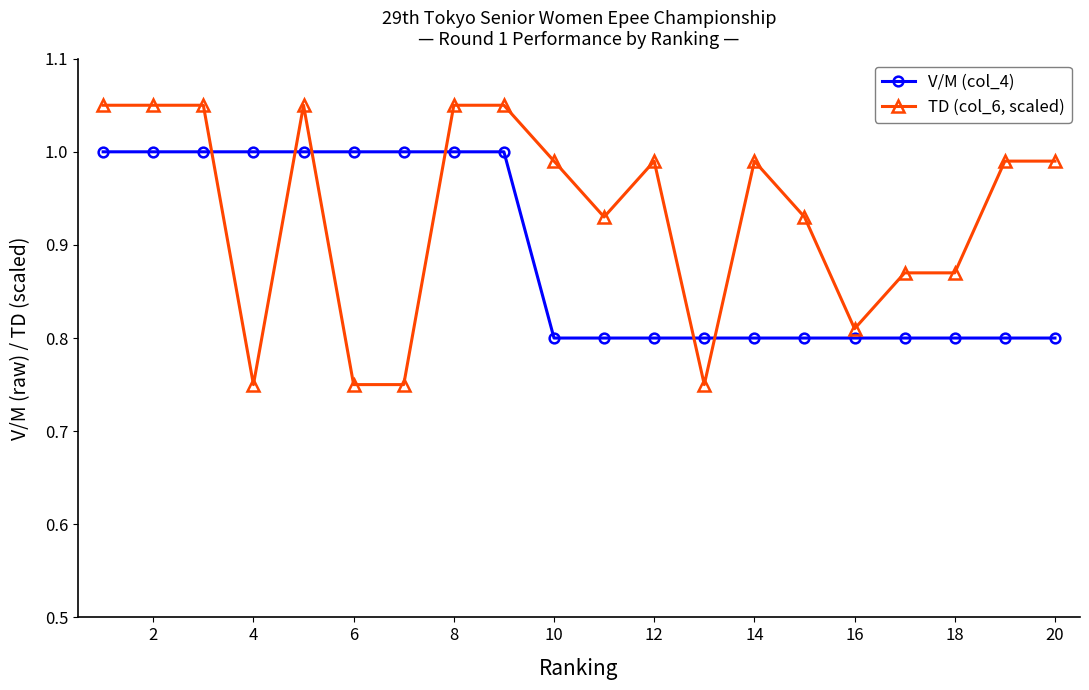

True or false: V/M (col_4) and TD (col_6, scaled) cross at least once.

True